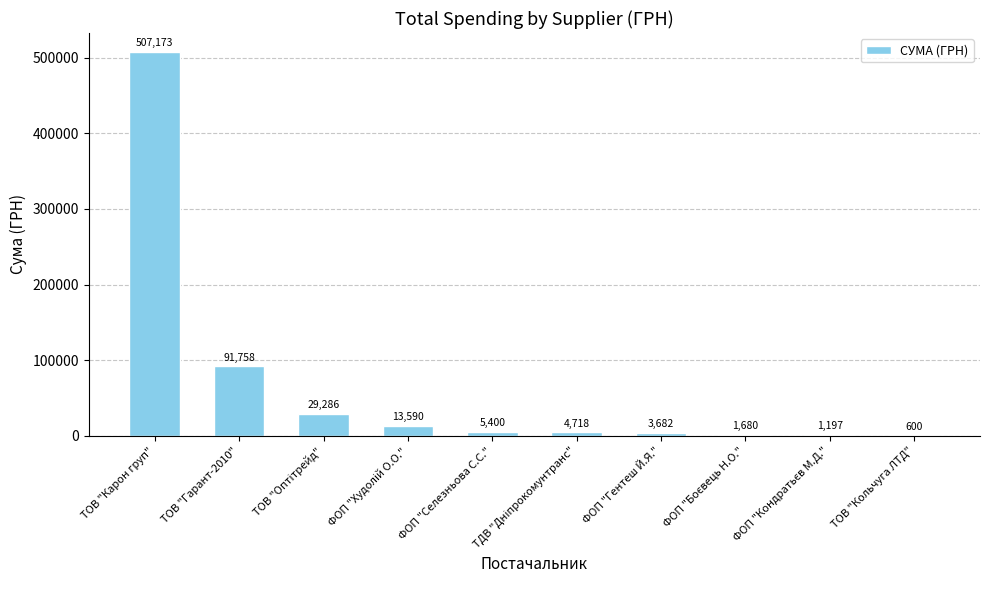

What is the maximum value shown in the chart?

507173.4